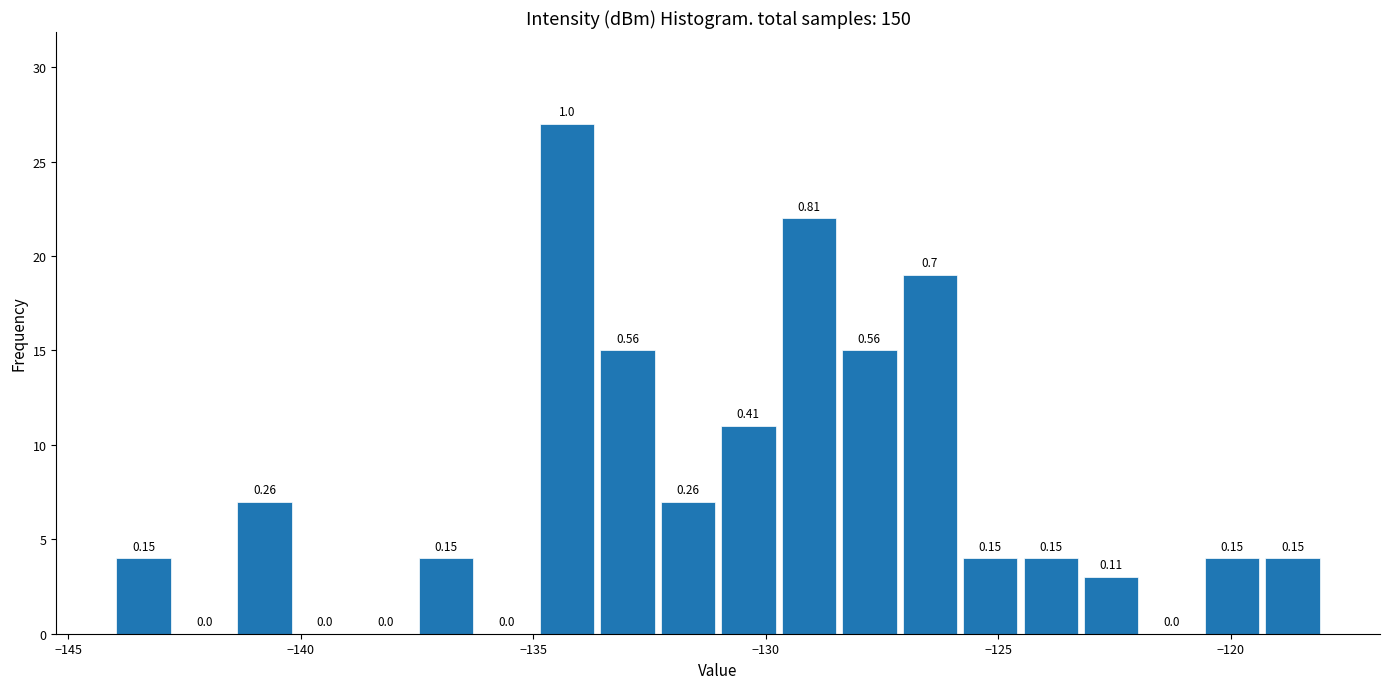

Around what value on the x-axis is the tallest bar? Give the approximate position of its centre, as read against the axis.

-134.5